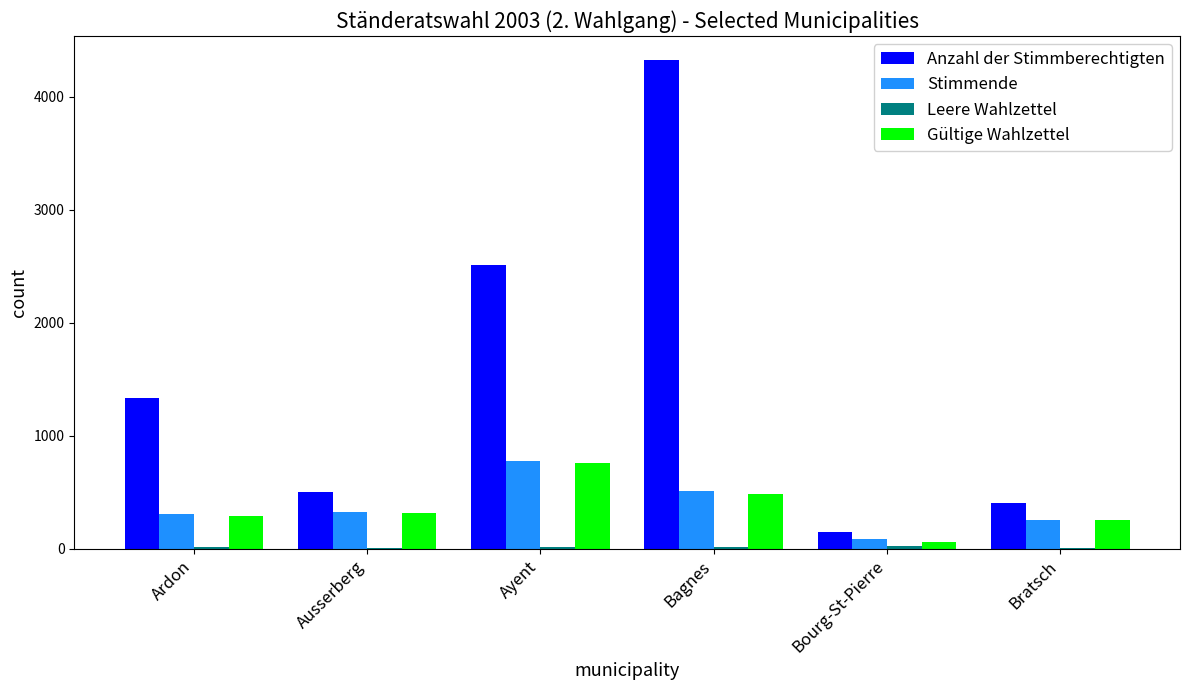

The value of Gültige Wahlzettel at Bagnes is 132. True or false?

False